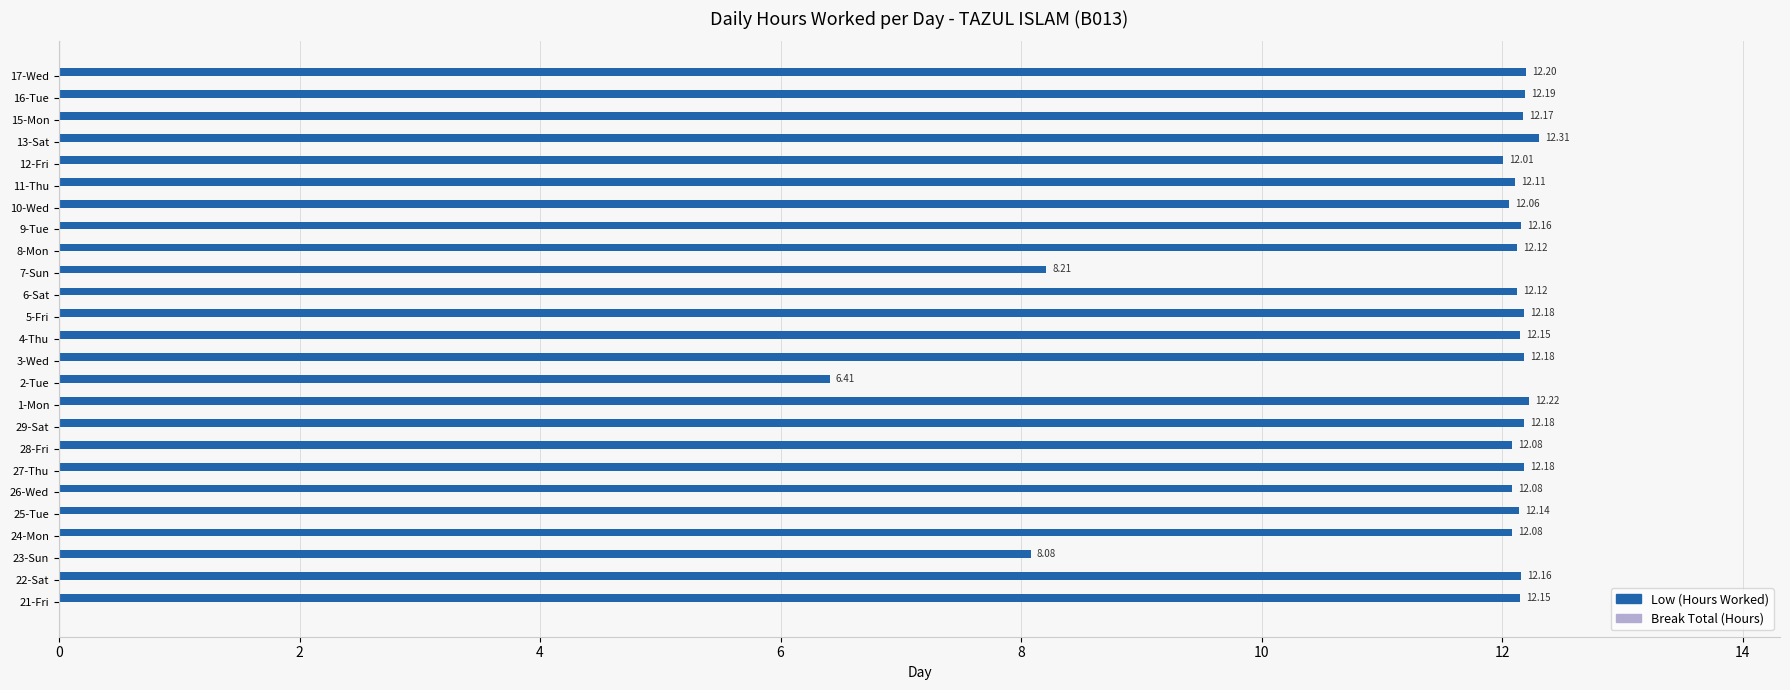

What is the change in value from 7-Sun to 12-Fri?

+3.8